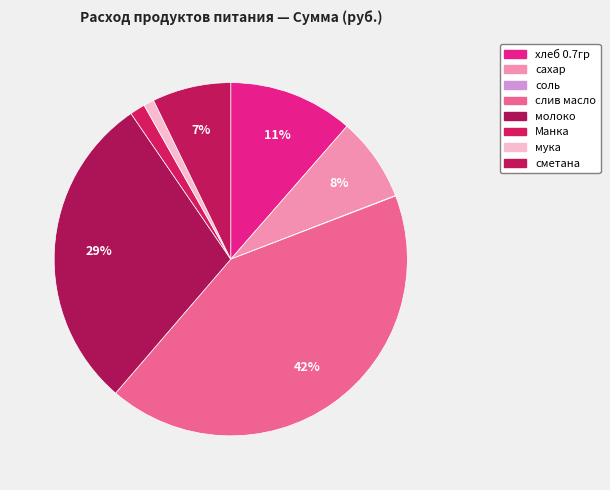

Which category has the smallest portion of the pie?

соль